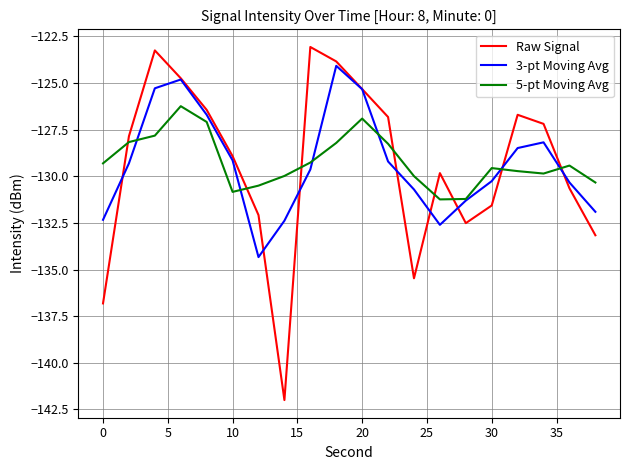

True or false: 5-pt Moving Avg and Raw Signal cross at least once.

True